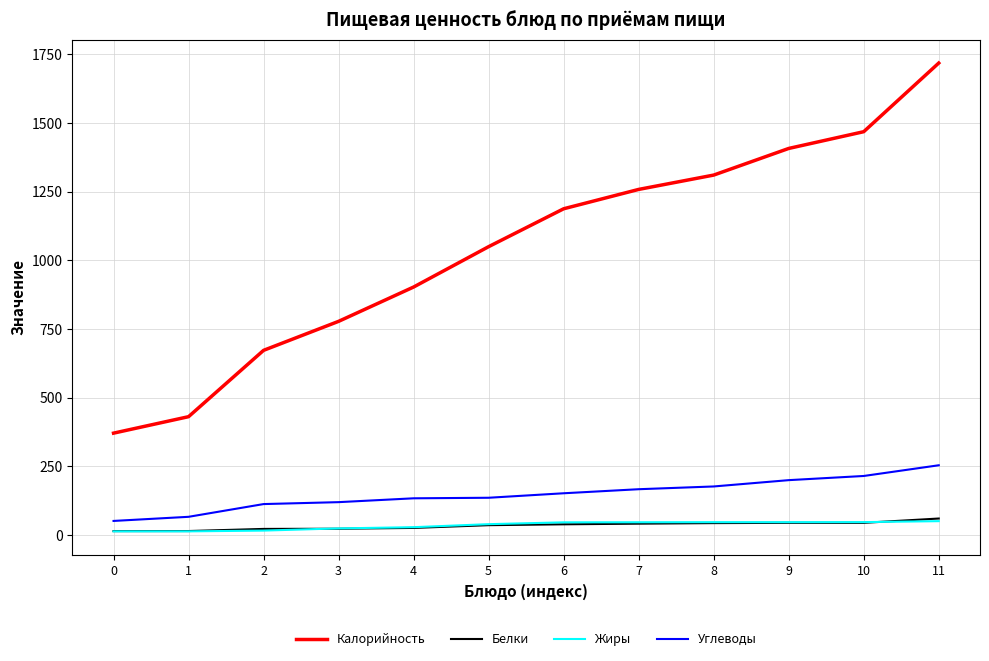

Is the value of Калорийность at 4 greater than the value of Жиры at 0?

Yes